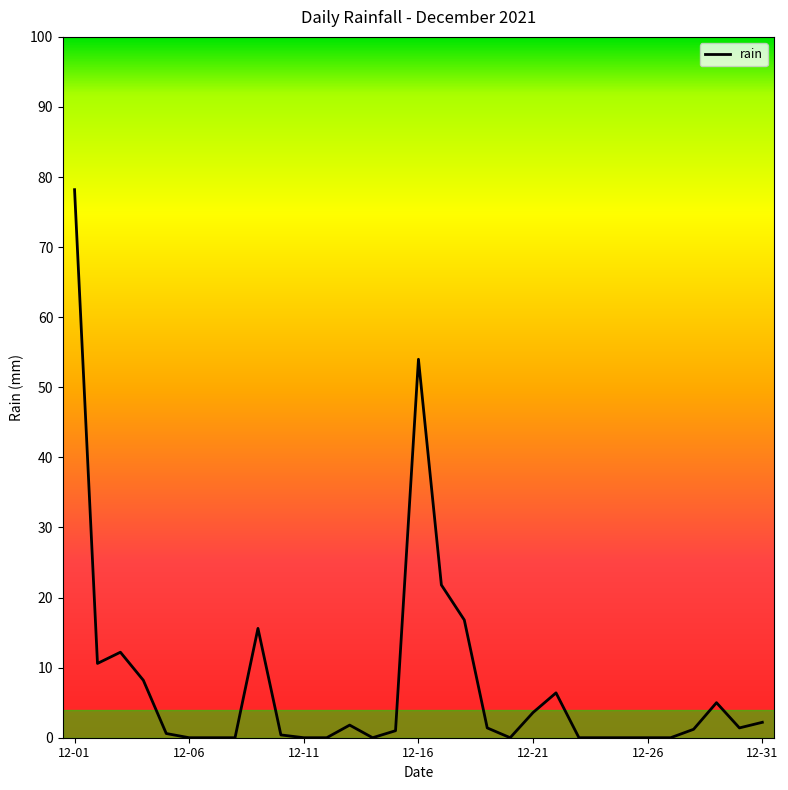

What is the difference between the maximum and minimum values?

78.2